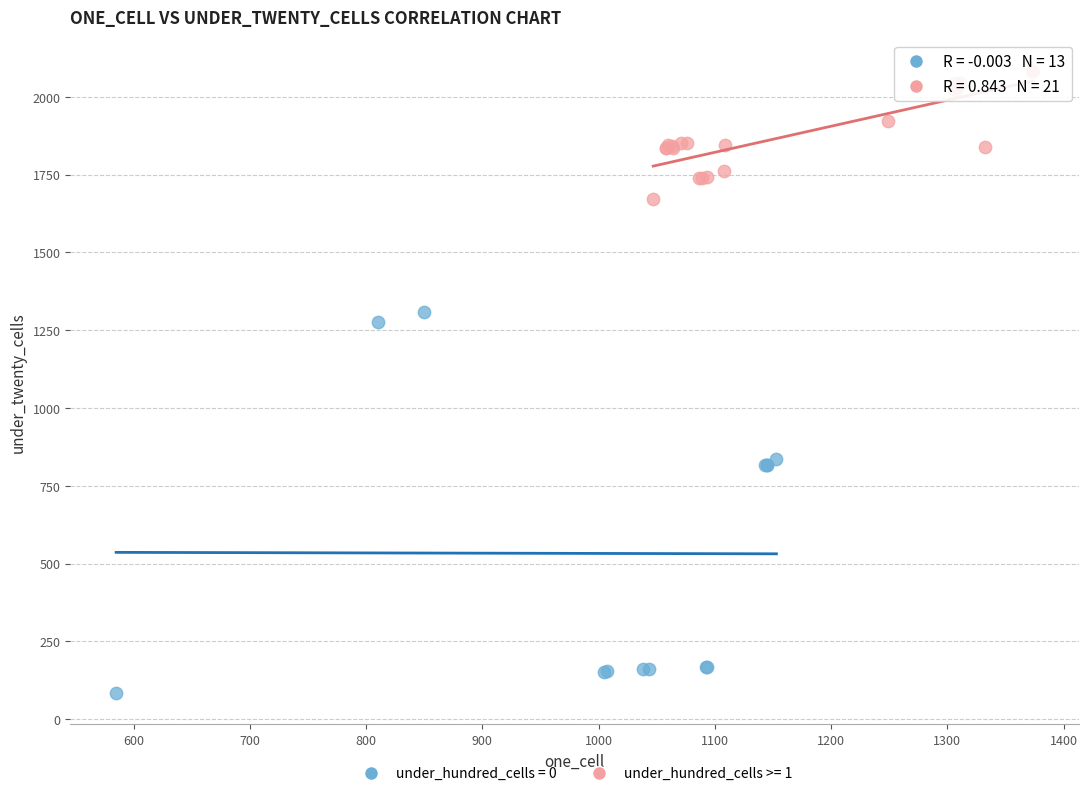

Which series contains the highest Y value?

under_hundred_cells >= 1